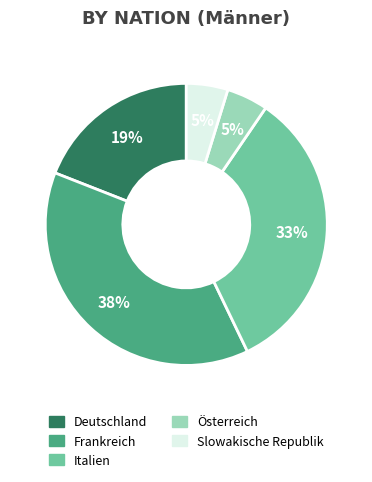

What is the ratio of the value at Slowakische Republik to the value at Österreich?

1.0